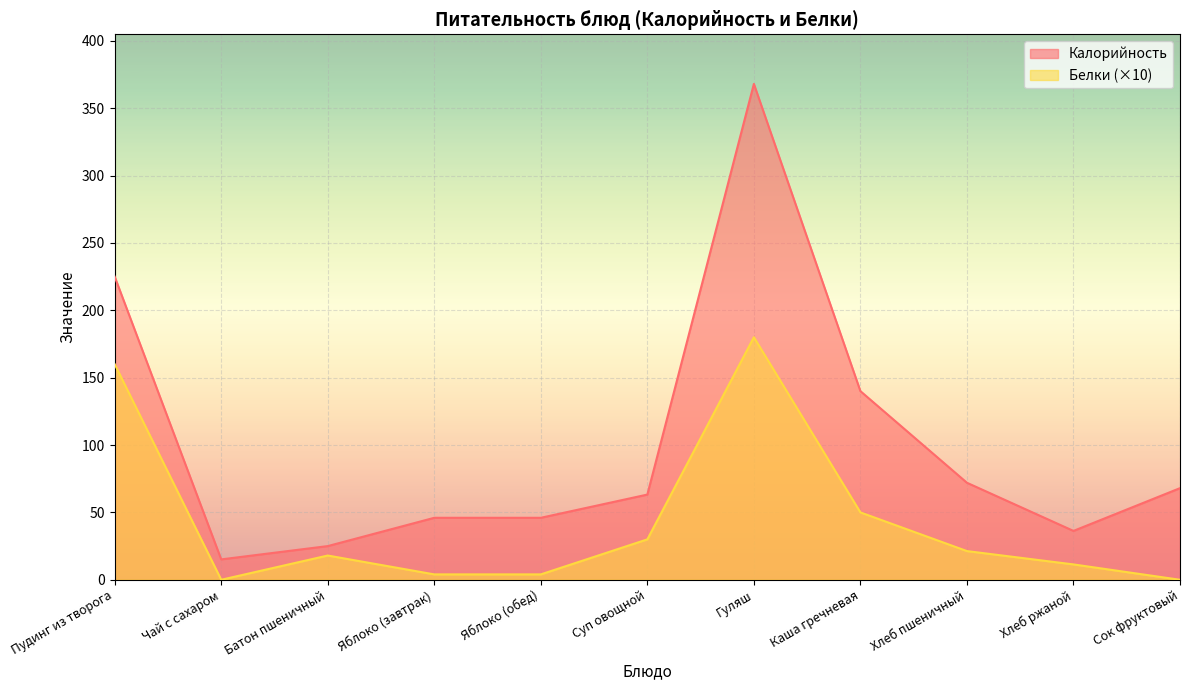

What is the total value across all series at Яблоко (завтрак)?

50.0